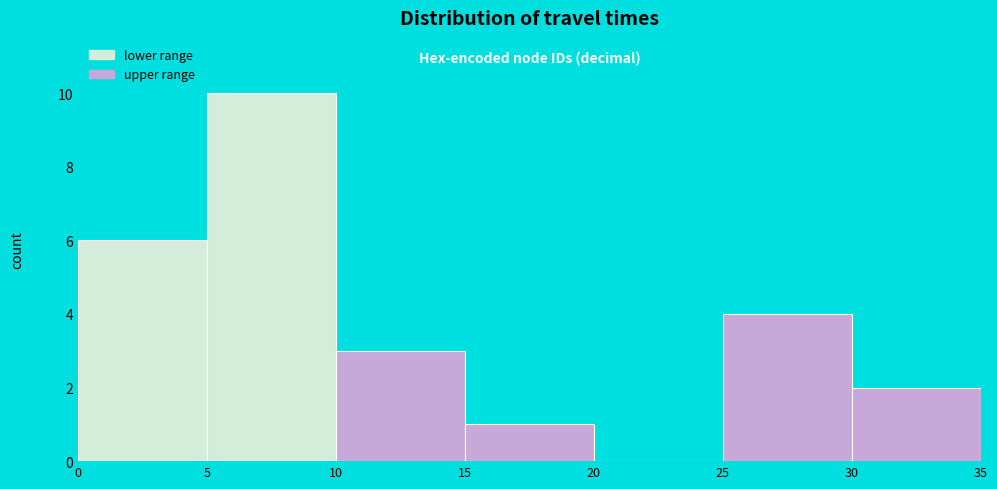

What is the height of the bar covering 10 to 15 on the x-axis? The values are not printed on the chart, so give them approximately, as read against the axis.

3